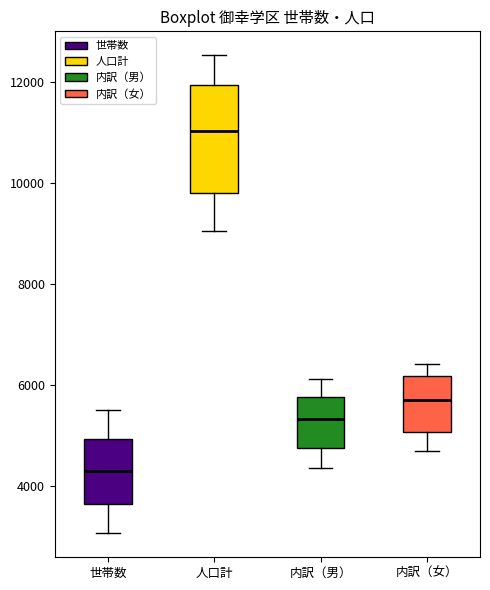

Reading left to right, read every box against the y-axis: the position of its median line, the range the box covers, and the ends of its whiskers. The values are not printed on the chart, so give them approximately, as read against the axis.

世帯数: median 4200, box 3600 to 5000, whiskers 3000 to 5600
人口計: median 11000, box 9800 to 12000, whiskers 9000 to 12600
内訳（男）: median 5400, box 4800 to 5800, whiskers 4400 to 6200
内訳（女）: median 5800, box 5000 to 6200, whiskers 4600 to 6400